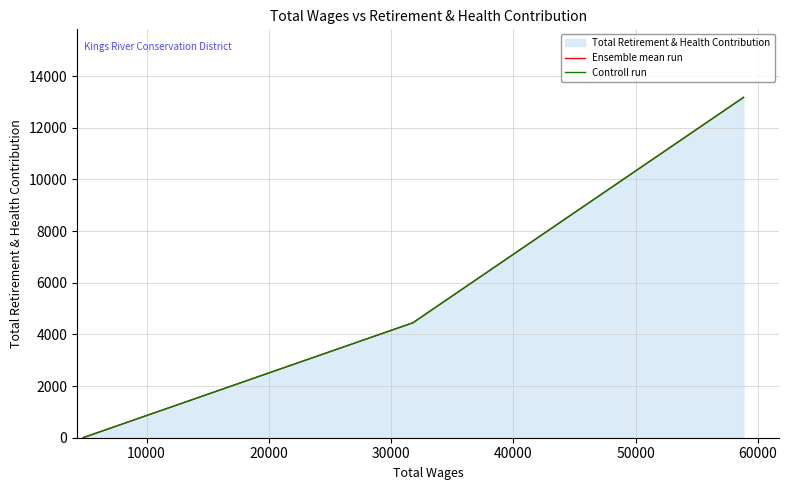

What is the maximum value for Ensemble mean run?

13174